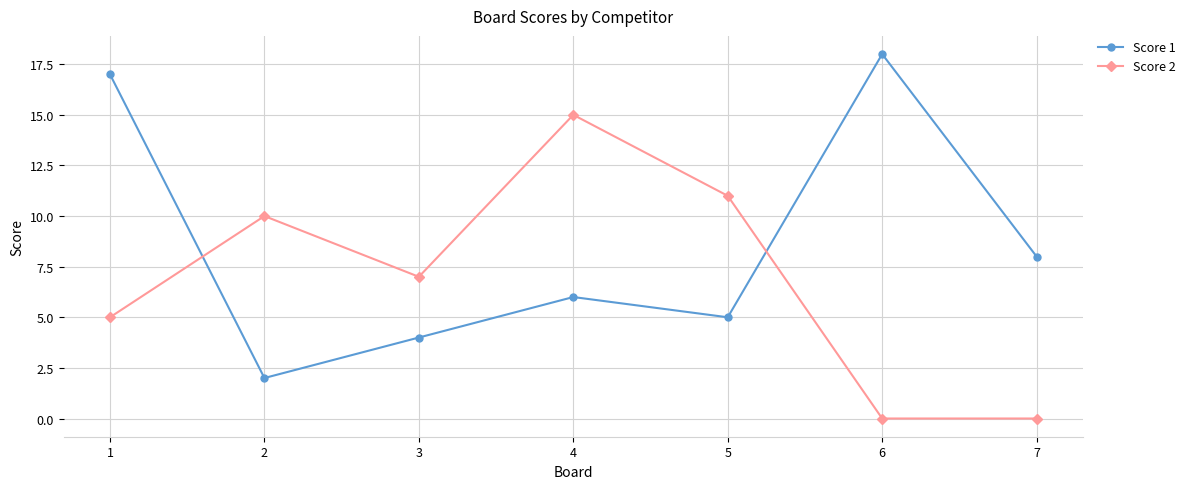

The value of Score 1 at 6 is 18. True or false?

True